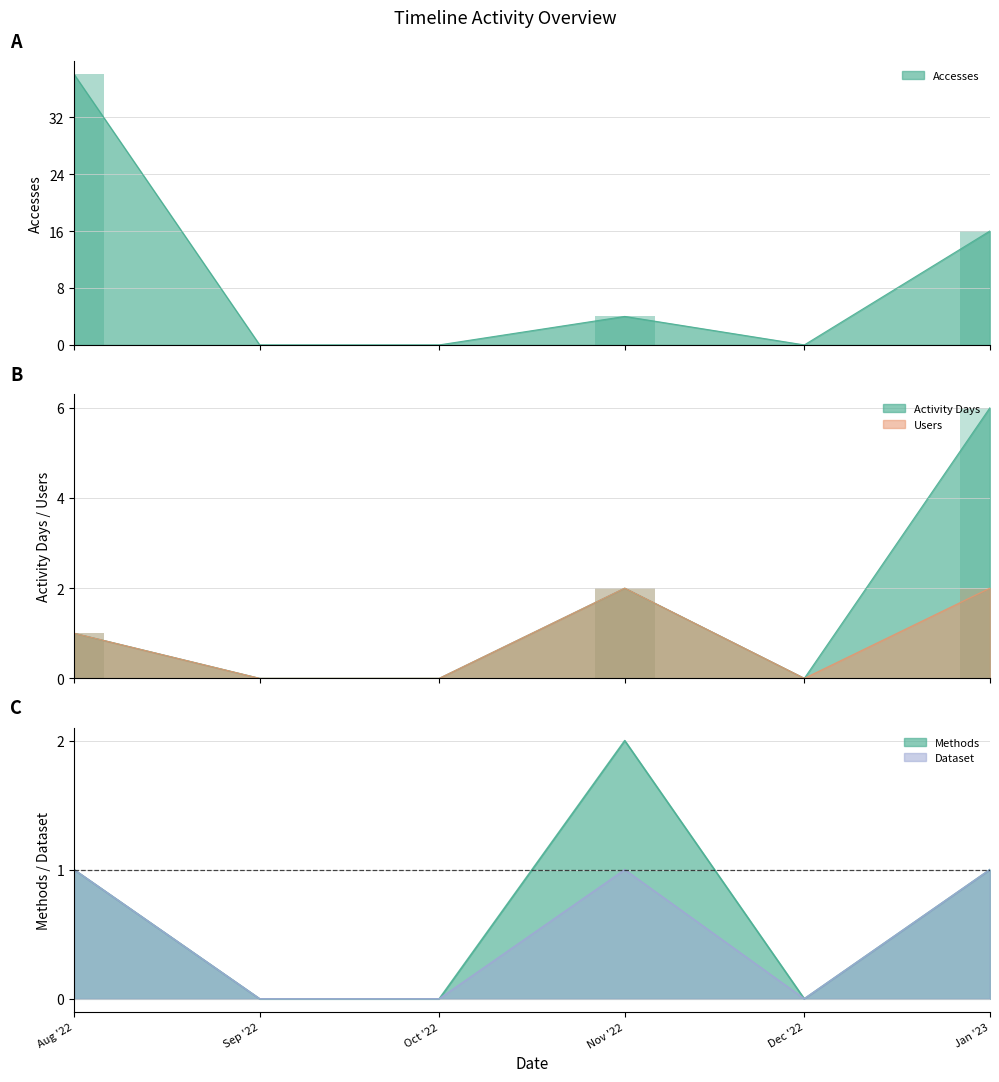

At which label does Dataset reach its minimum?

Sep '22